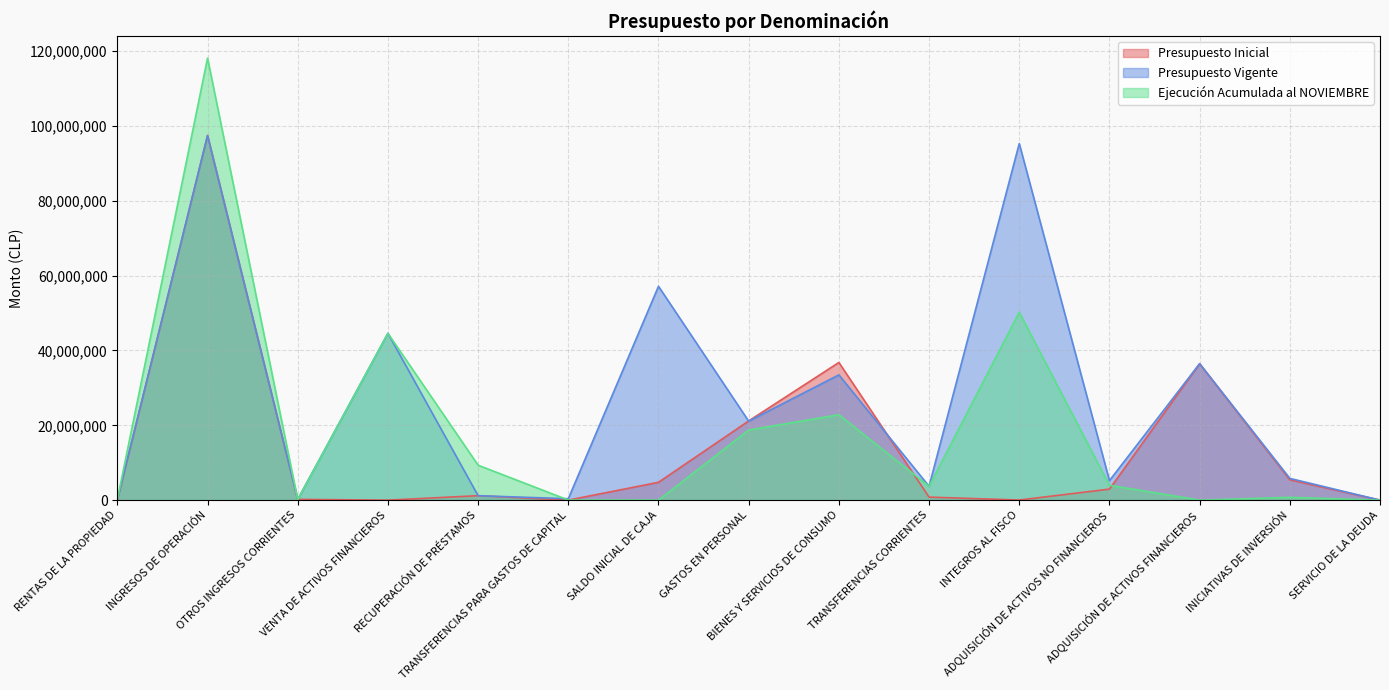

How many values in the Ejecución Acumulada al NOVIEMBRE series are below 3695247?

7